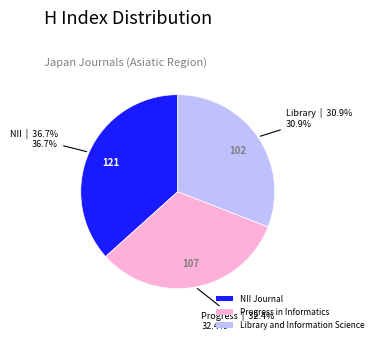

How many slices are in this pie chart?

3